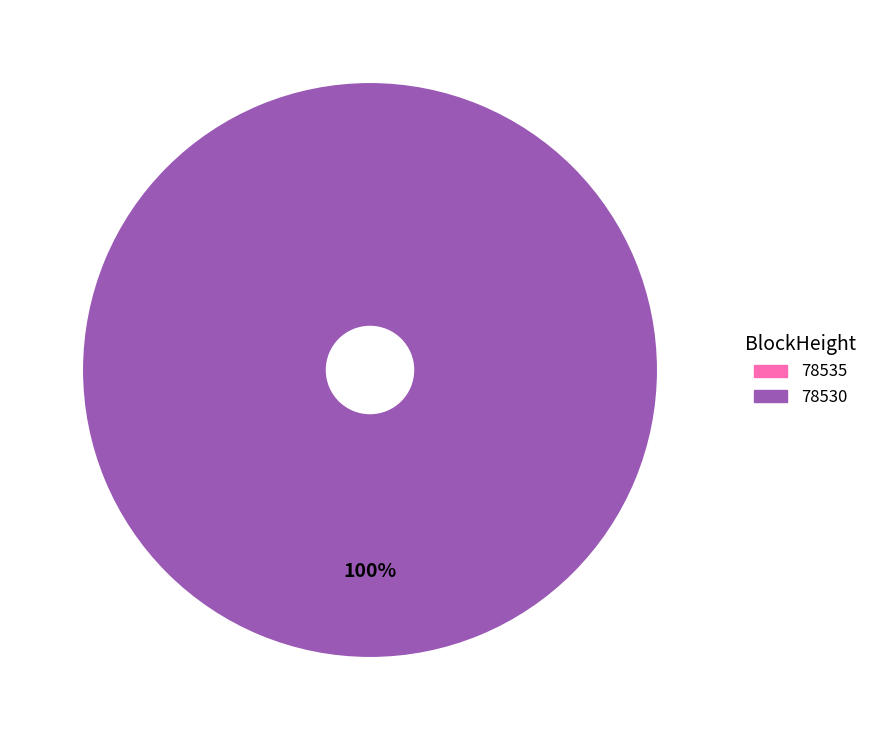

Between 78530 and 78535, which is larger?

78530